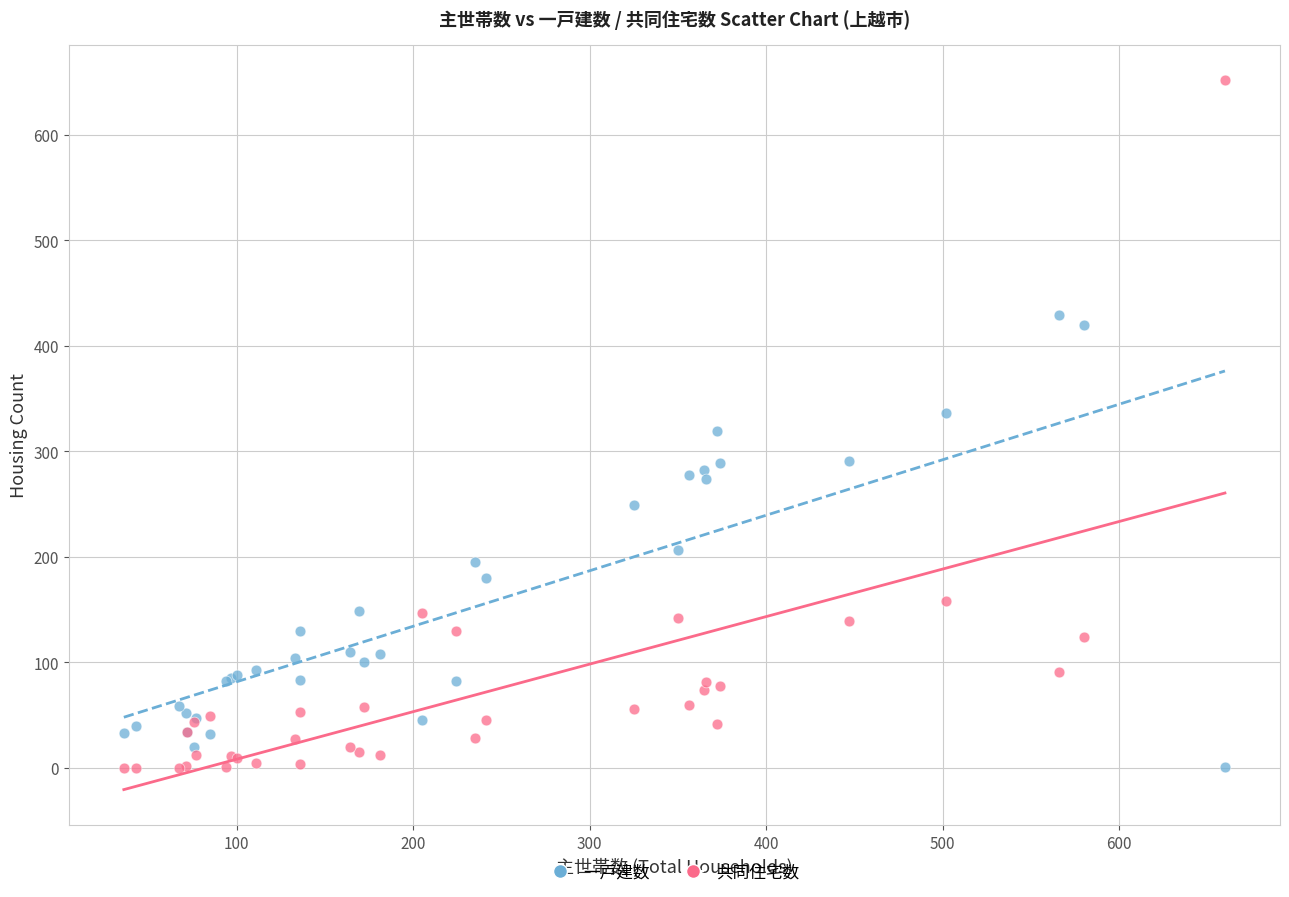

In the 一戸建数 series, what Y value is closest to 215?

207